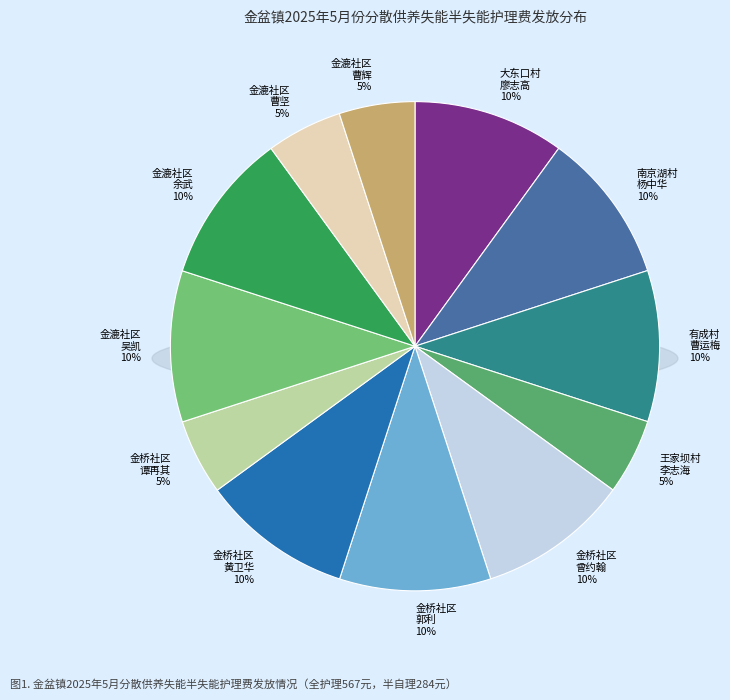

Which slice is the smallest?

王家坝村
李志海